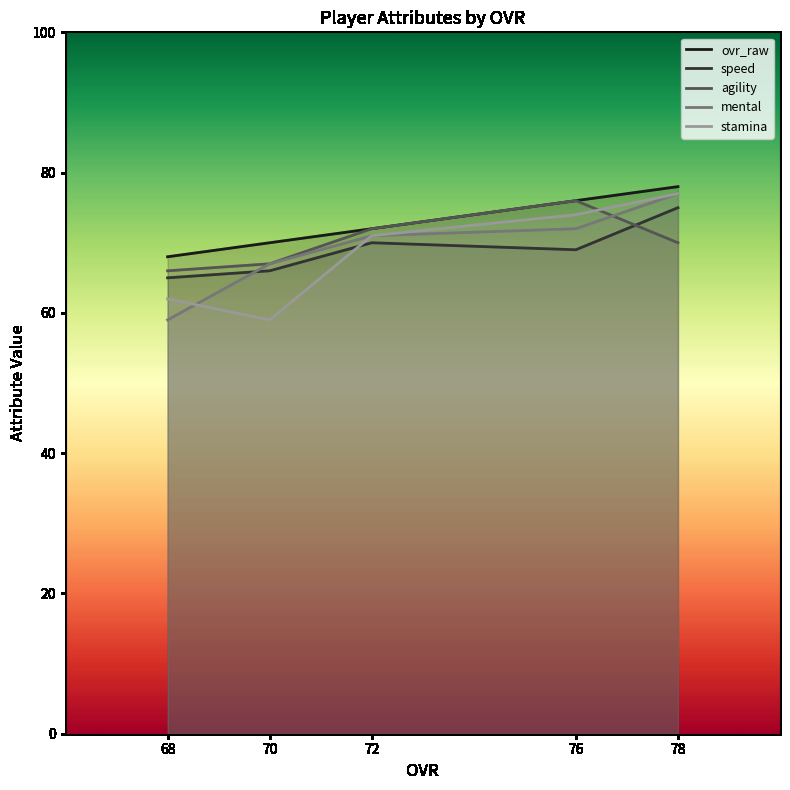

True or false: ovr_raw and stamina intersect in this chart.

False